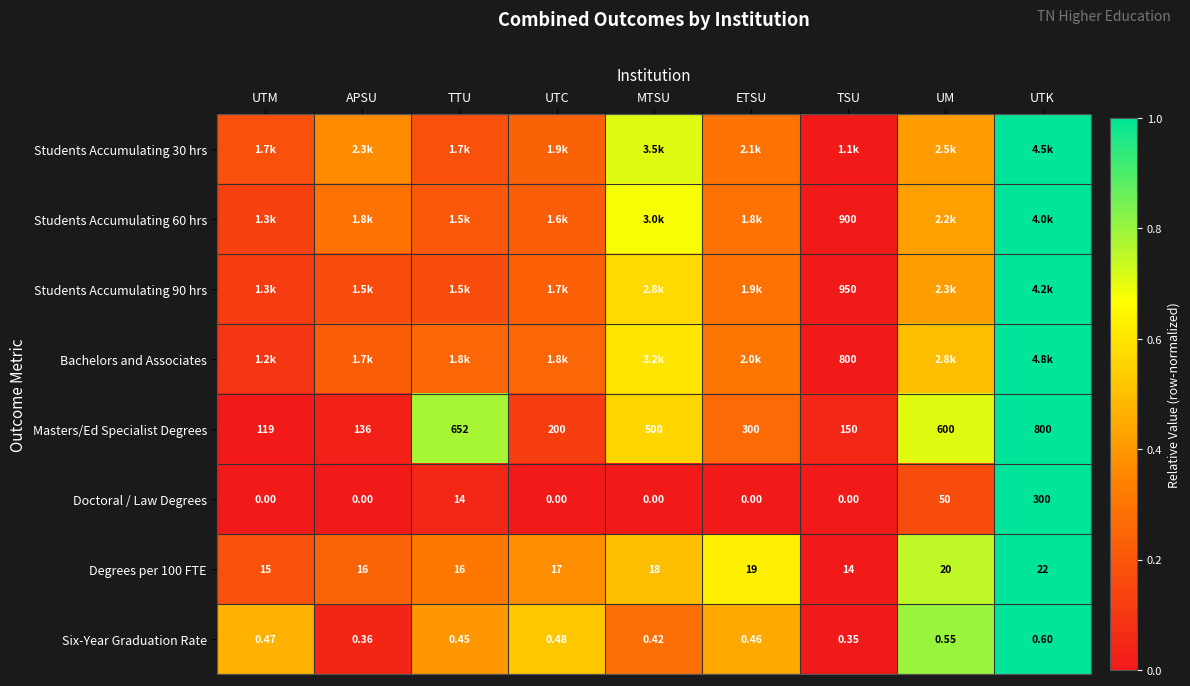

How many distinct data groups are displayed?

8